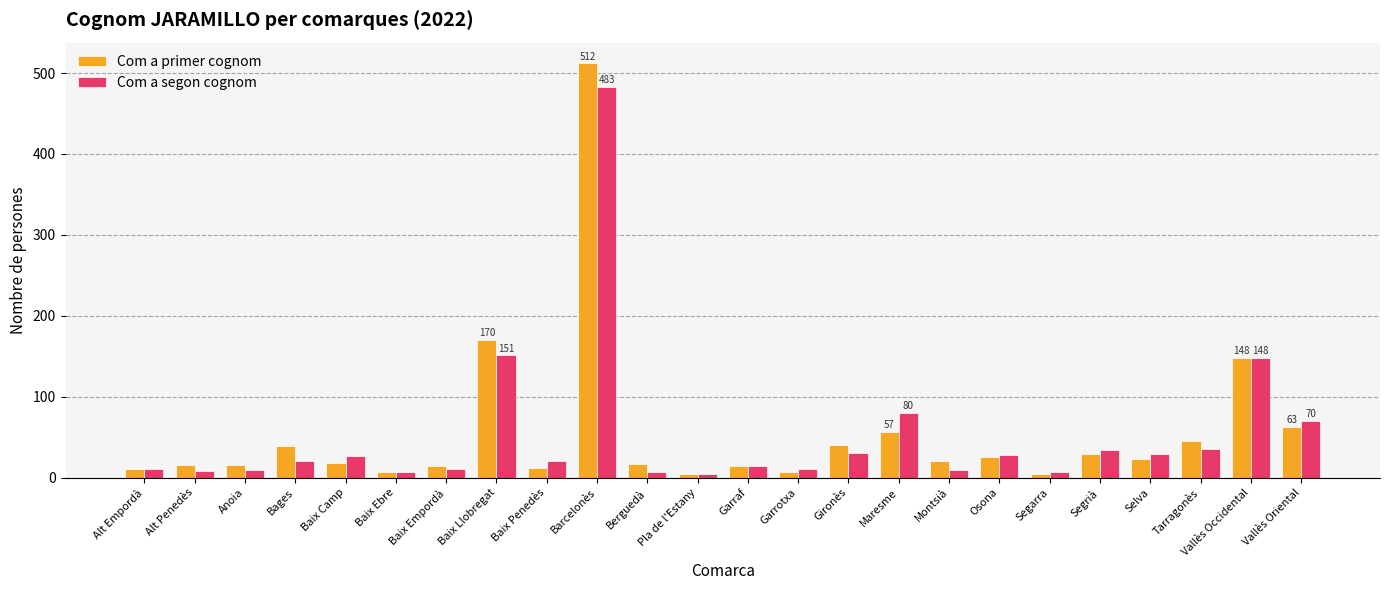

How many categories are shown in the chart?

24